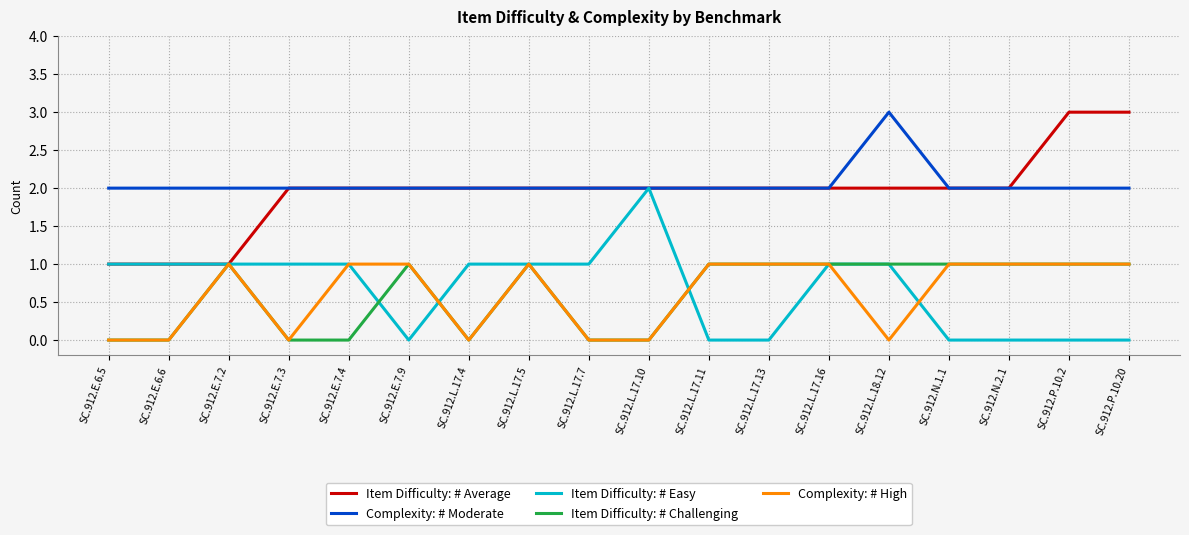

How many series are shown in this chart?

5